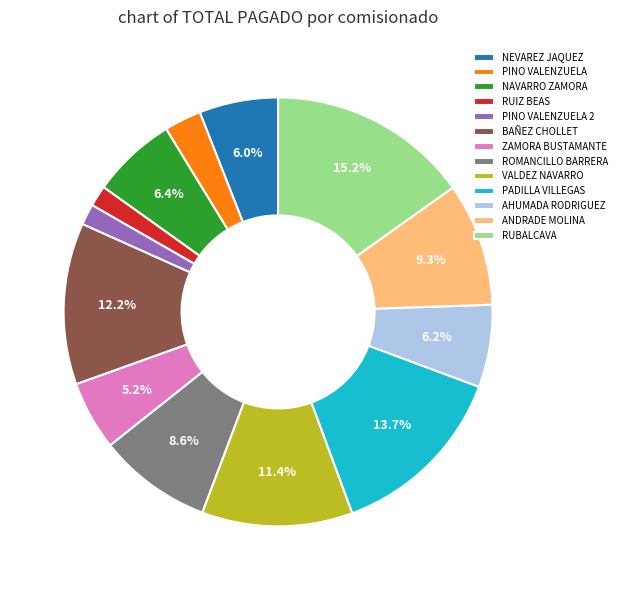

How many slices are in this pie chart?

13